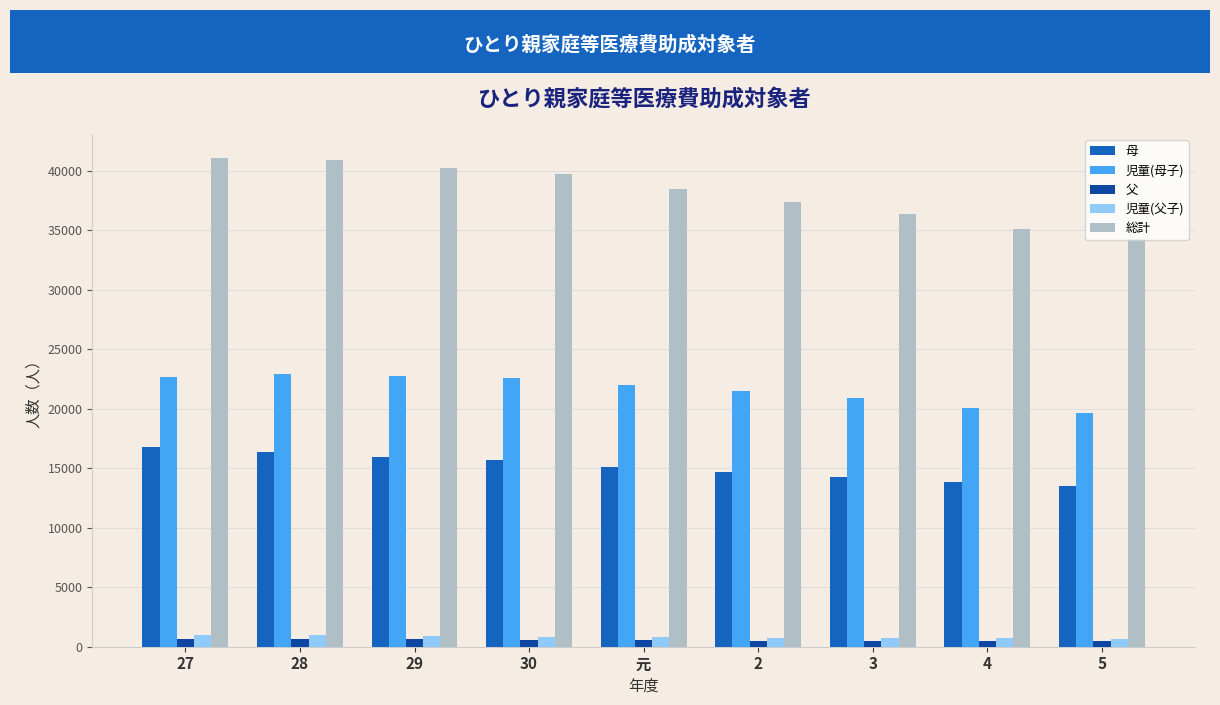

Which series has the widest spread of values?

総計